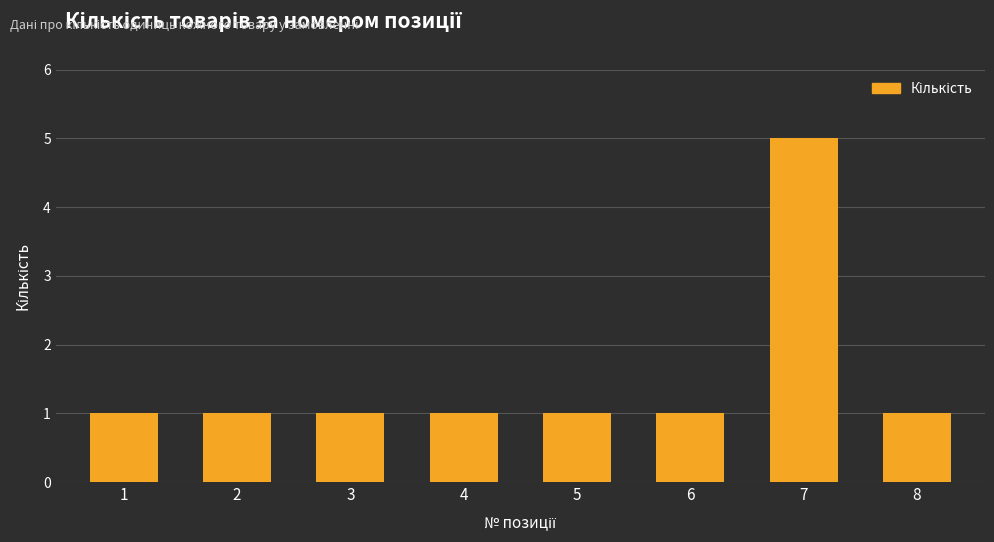

Reading left to right, what are all the values shown in this chart?

1	1	1	1	1	1	5	1